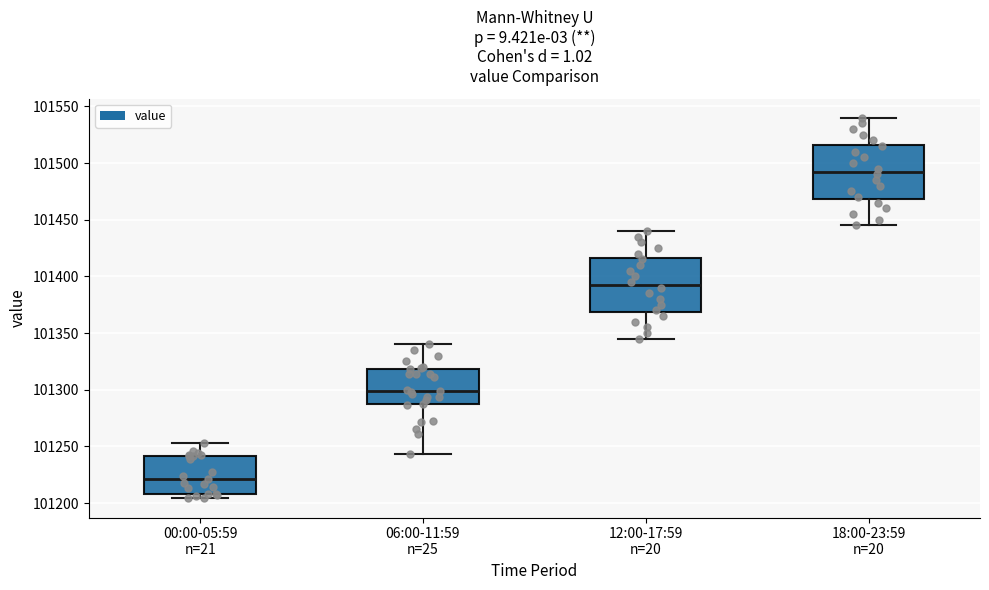

Reading left to right, read every box against the y-axis: the position of its median line, the range the box covers, and the ends of its whiskers. The values are not printed on the chart, so give them approximately, as read against the axis.

00:00-05:59 n=21: median 101220, box 101210 to 101240, whiskers 101205 to 101255
06:00-11:59 n=25: median 101300, box 101285 to 101320, whiskers 101245 to 101340
12:00-17:59 n=20: median 101395, box 101370 to 101415, whiskers 101345 to 101440
18:00-23:59 n=20: median 101495, box 101470 to 101515, whiskers 101445 to 101540